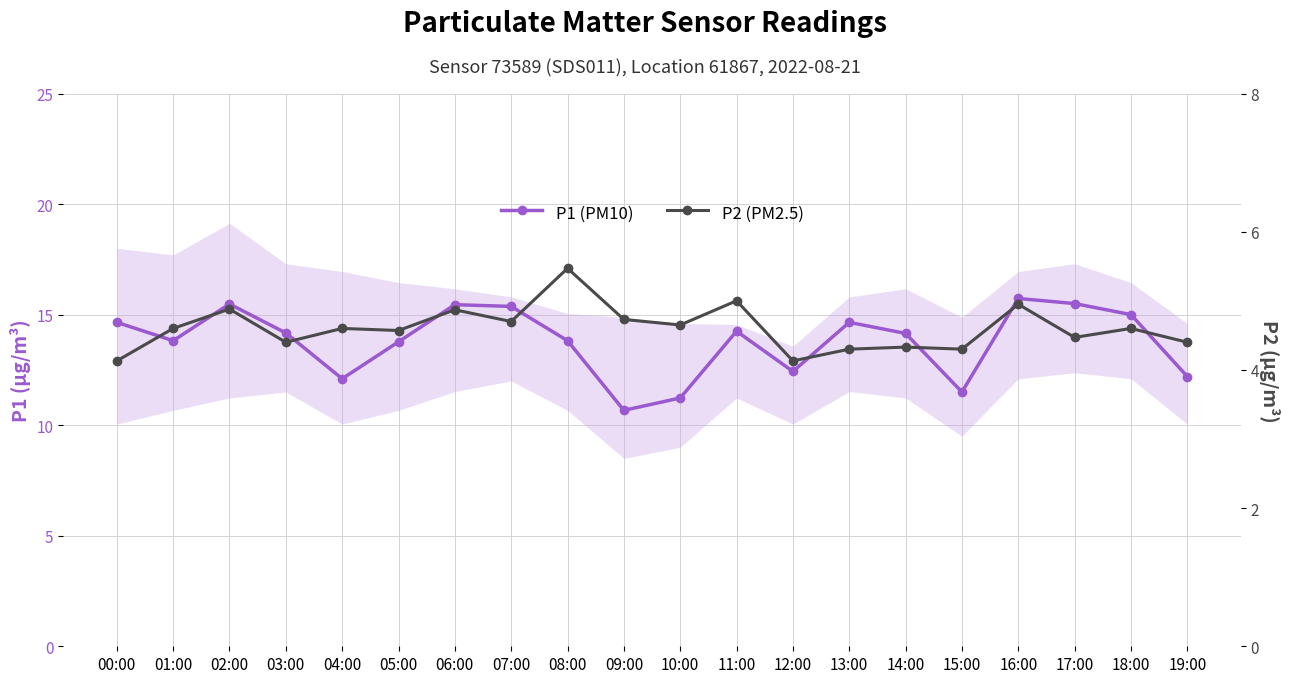

How many data points in P1 (PM10) are less than 14?

9